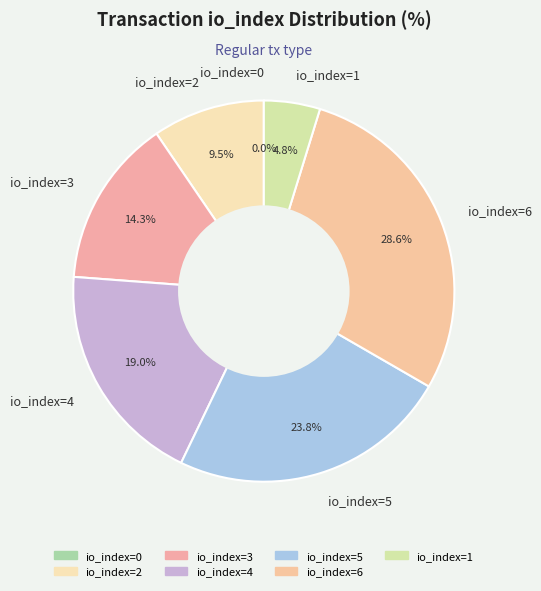

Which has a higher value, io_index=1 or io_index=0?

io_index=1